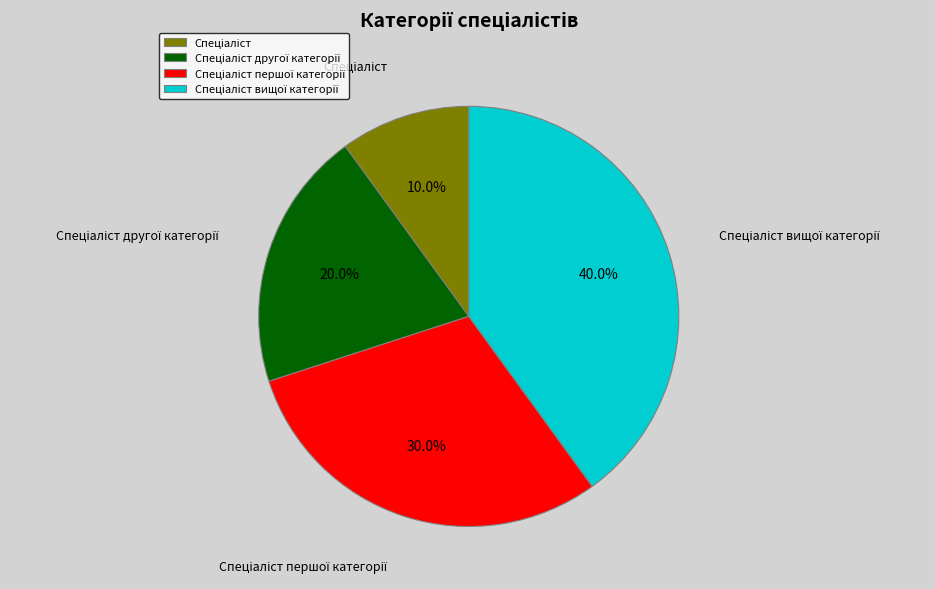

Is there a majority slice in this chart?

No